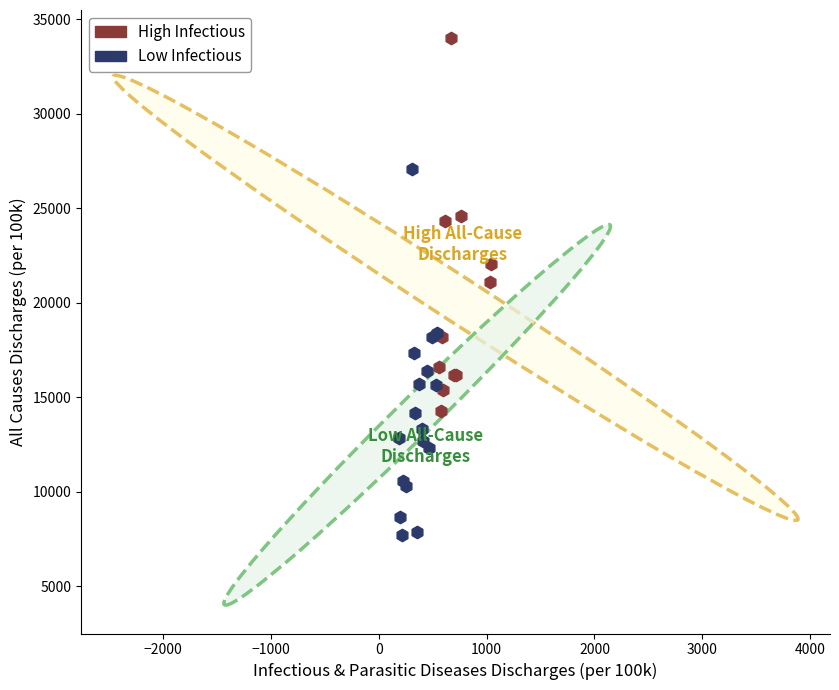

Which series has the largest Y range (max minus min)?

High Infectious